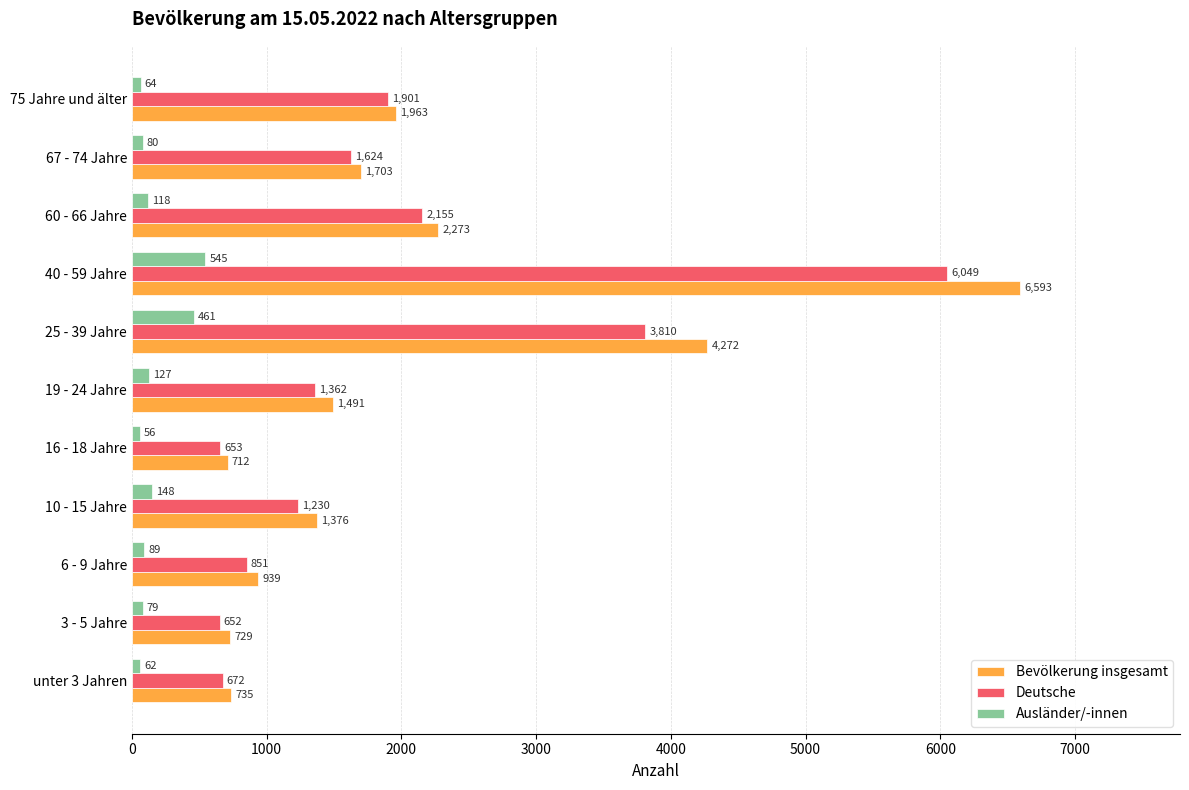

What is the difference between the second highest and second lowest values in the Deutsche series?

3157